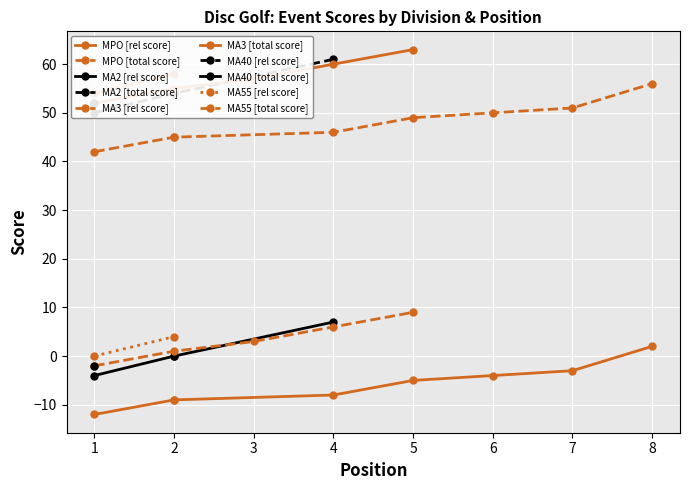

Which category has the lowest value in the round_relative_score series?

1